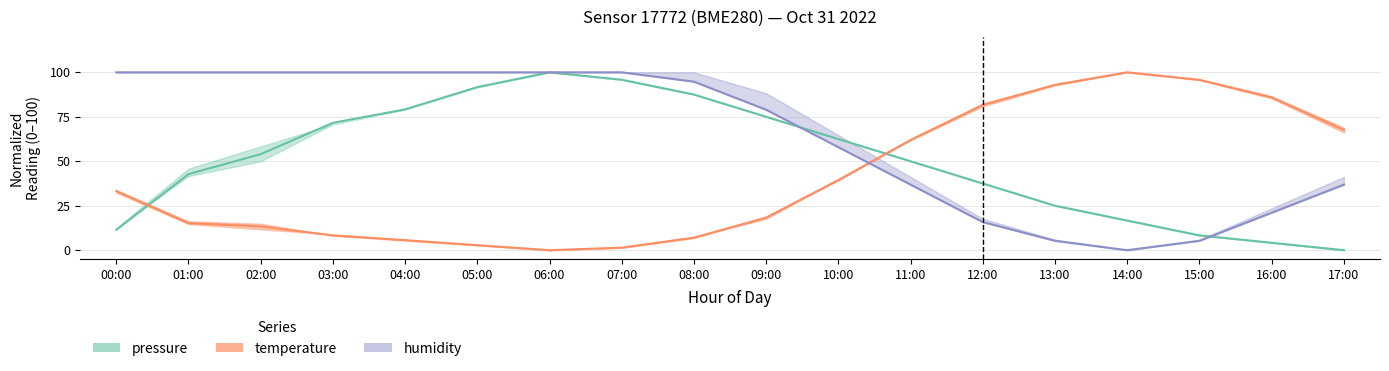

What is the label of the 13th point from the left?

12:00